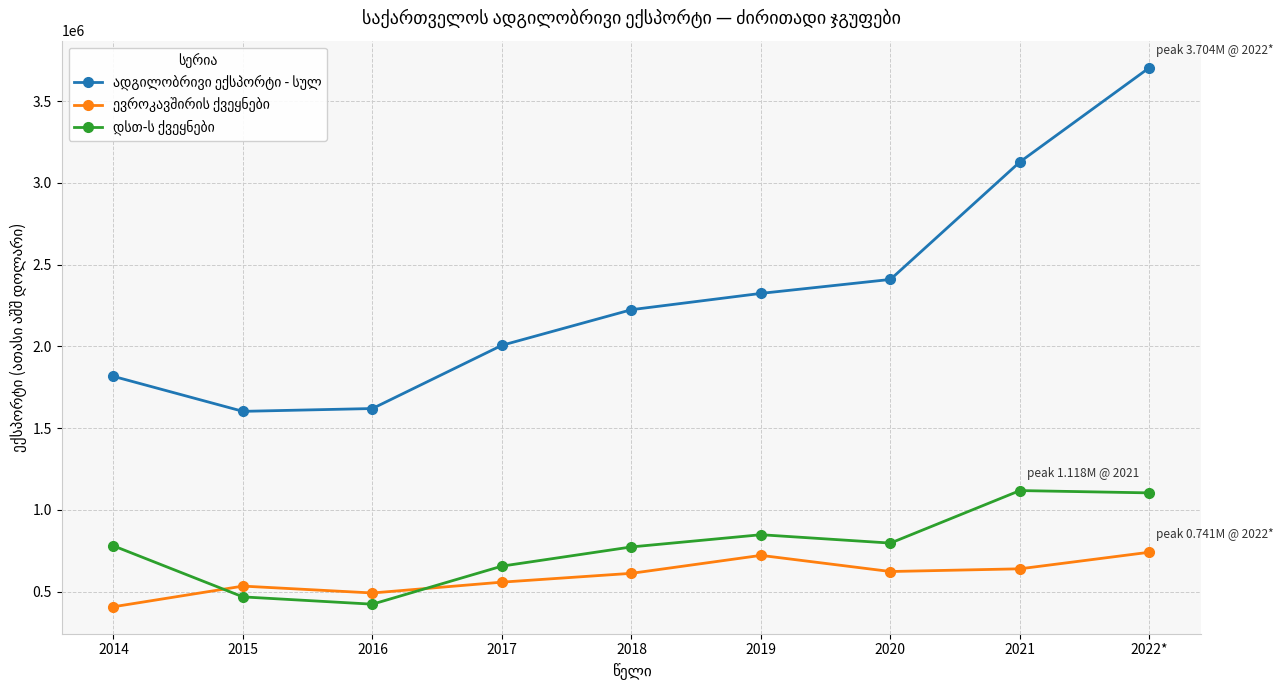

What is the smallest value displayed?

407613.2